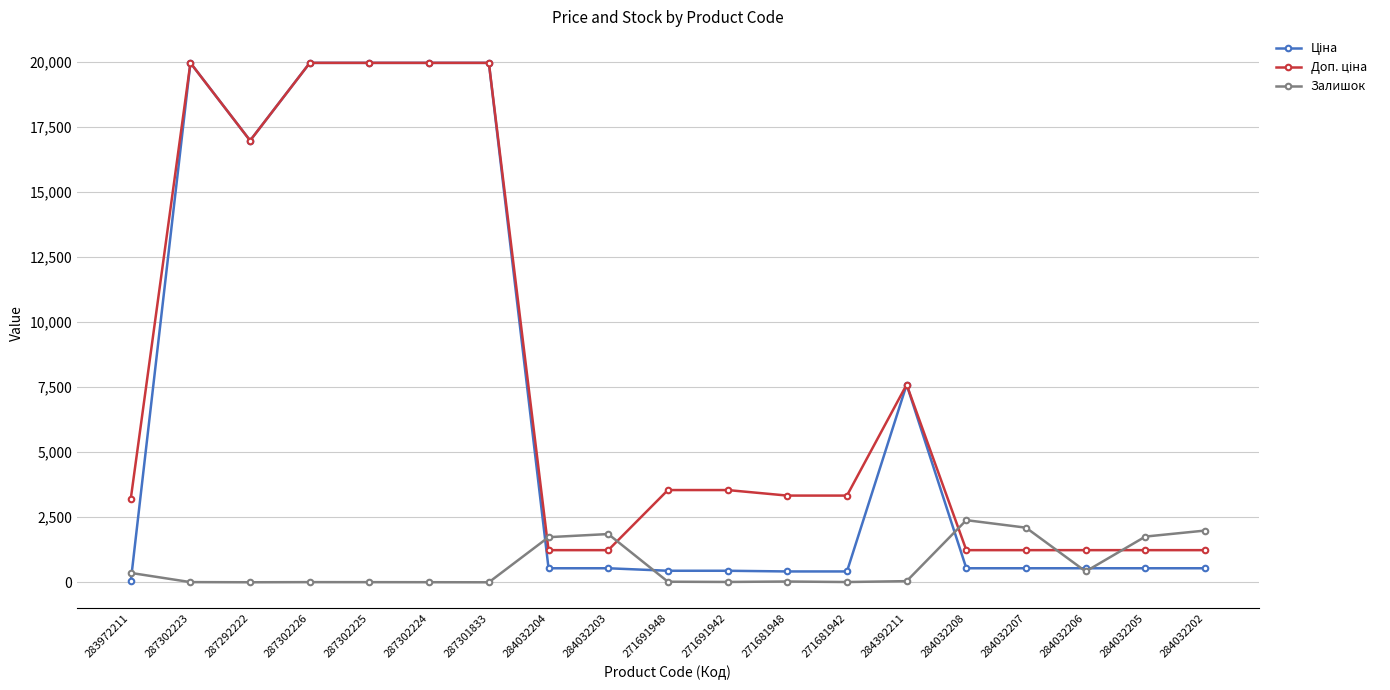

What is the maximum value for Залишок?

2388.0